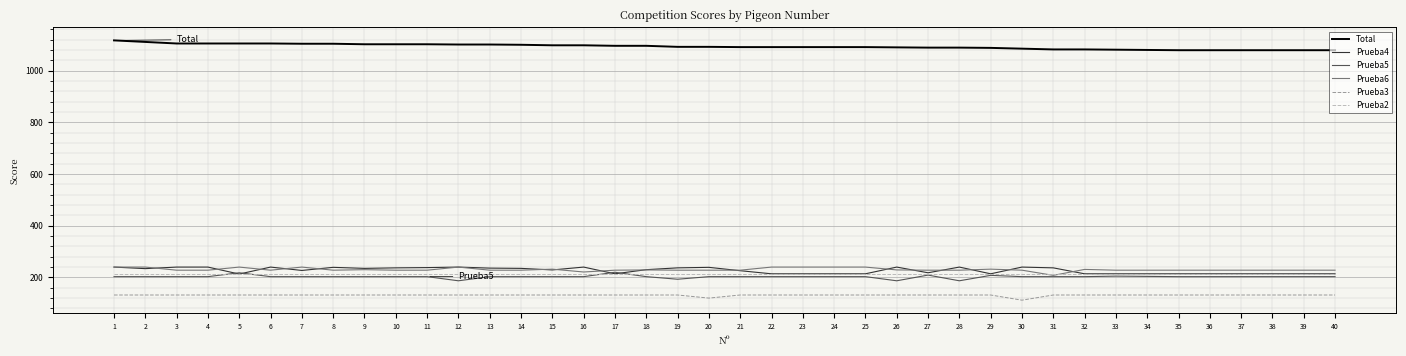

How many lines are shown in the chart?

6